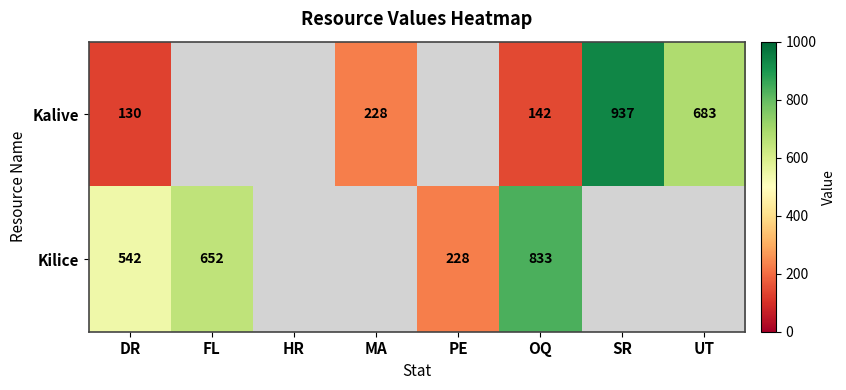

What is the sum of the Kalive values at MA and UT?

911